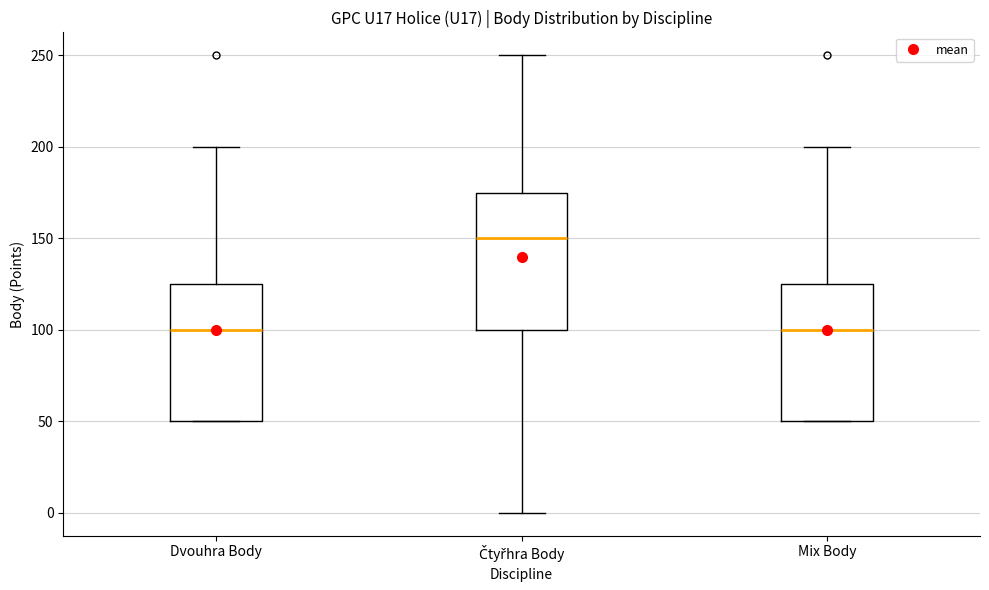

Where is the upper edge of the box for Mix Body on the y-axis? The values are not printed on the chart, so give them approximately, as read against the axis.

125